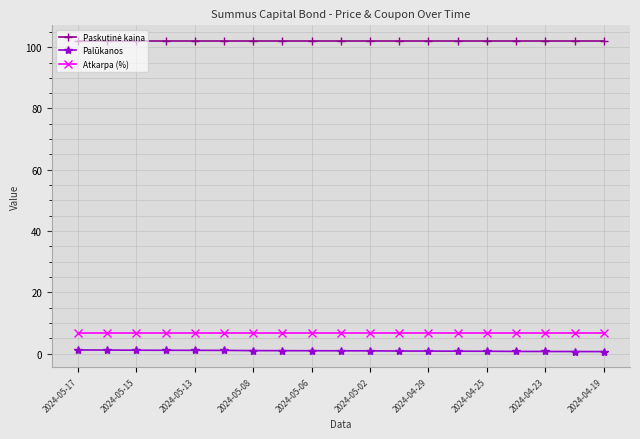

At how many categories does at least one series exceed 26?

19